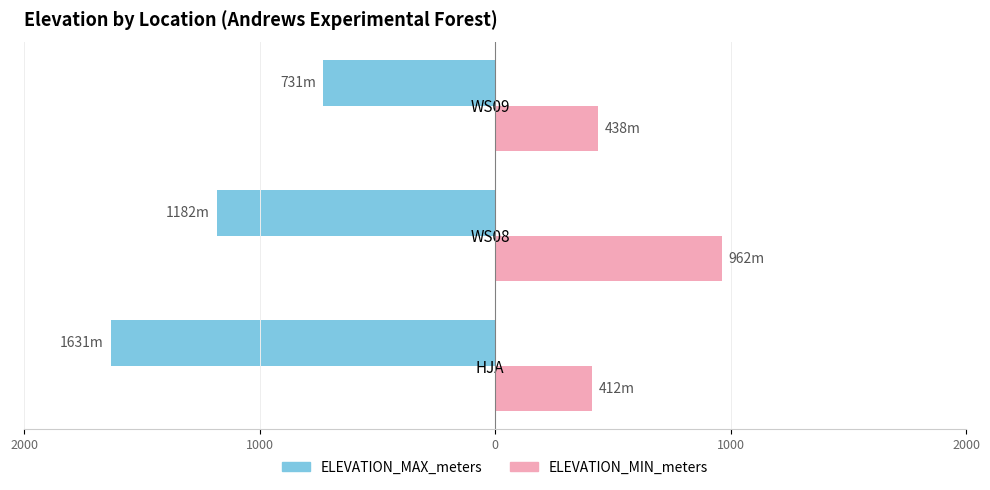

What are all the series names shown in the legend?

ELEVATION_MAX_meters, ELEVATION_MIN_meters